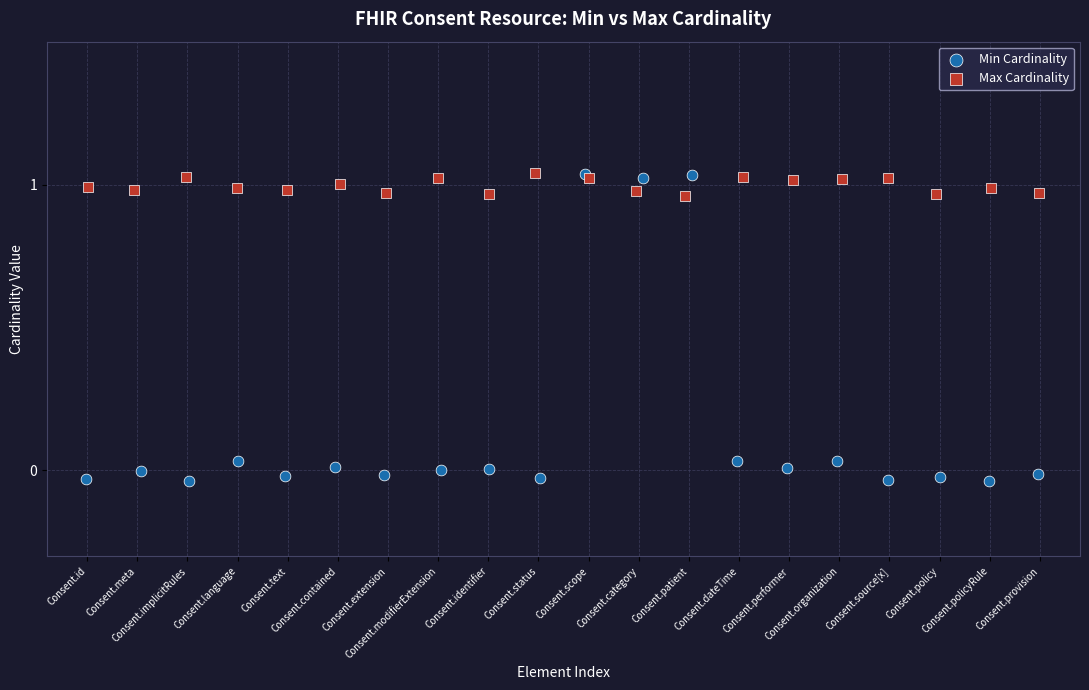

Which series contains the lowest Y value?

Min Cardinality